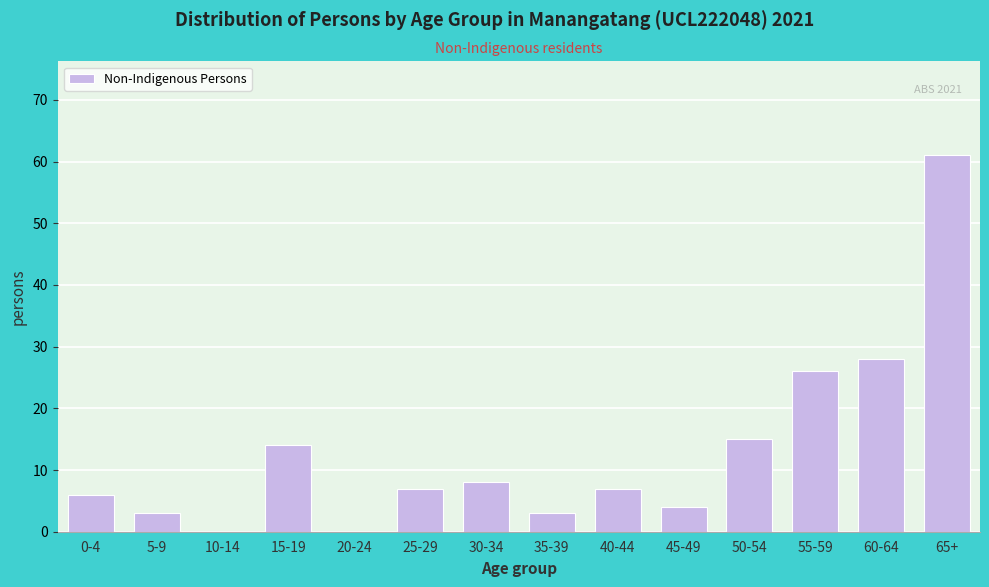

Reading left to right, what are all the values shown in this chart?

0-4=6	5-9=3	10-14=0	15-19=14	20-24=0	25-29=7	30-34=8	35-39=3	40-44=7	45-49=4	50-54=15	55-59=26	60-64=28	65+=61